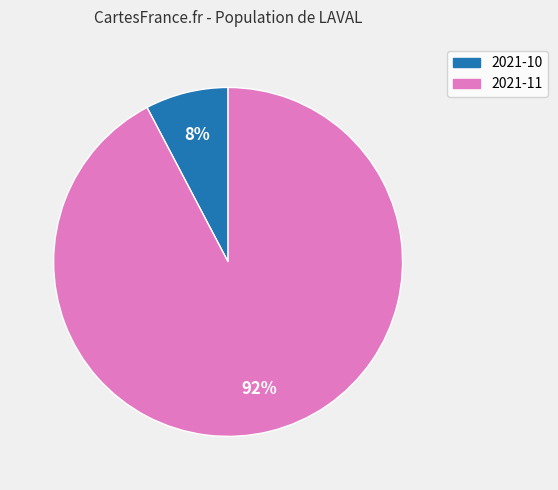

Do 2021-10 and 2021-11 together represent more than half of the pie?

Yes